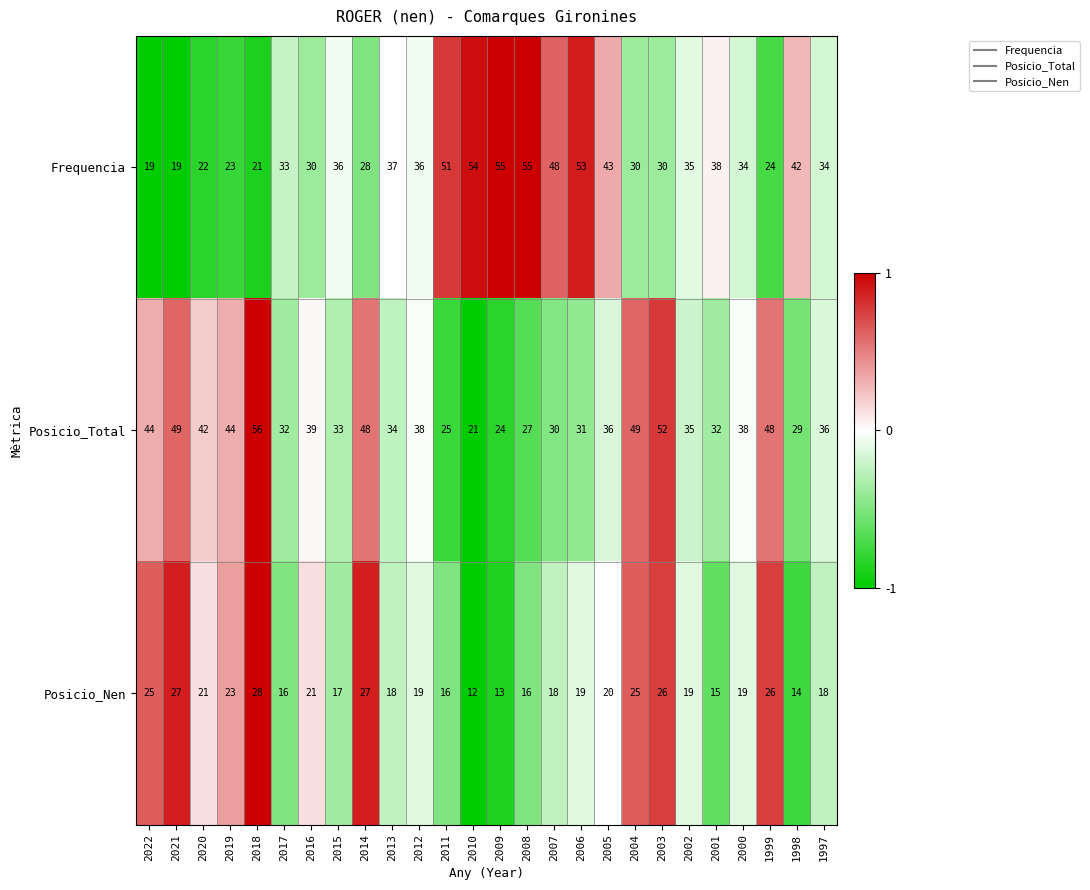

What is the spread (max minus min) of values at 2019?

21